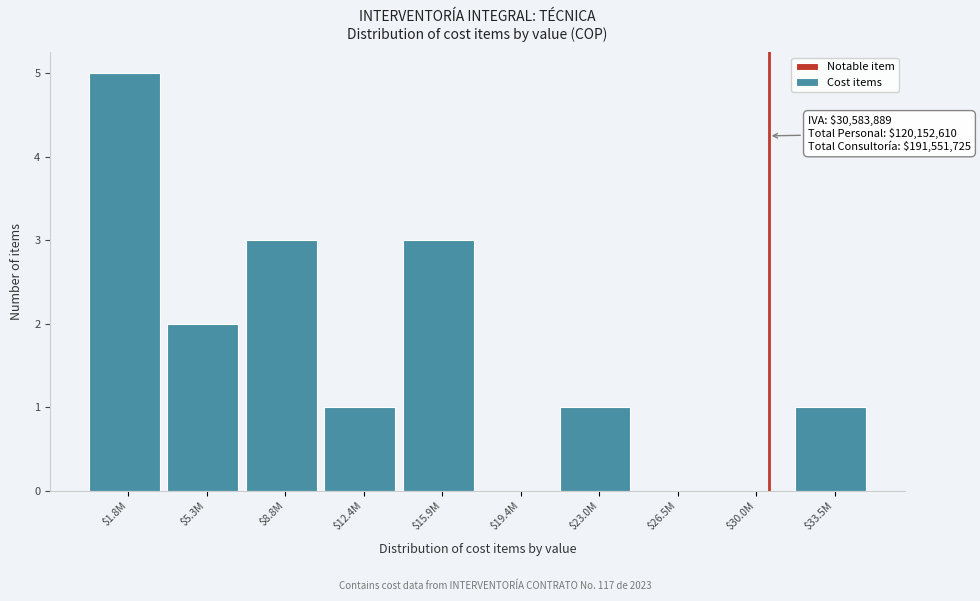

What is the approximate value at $8.8M?

3